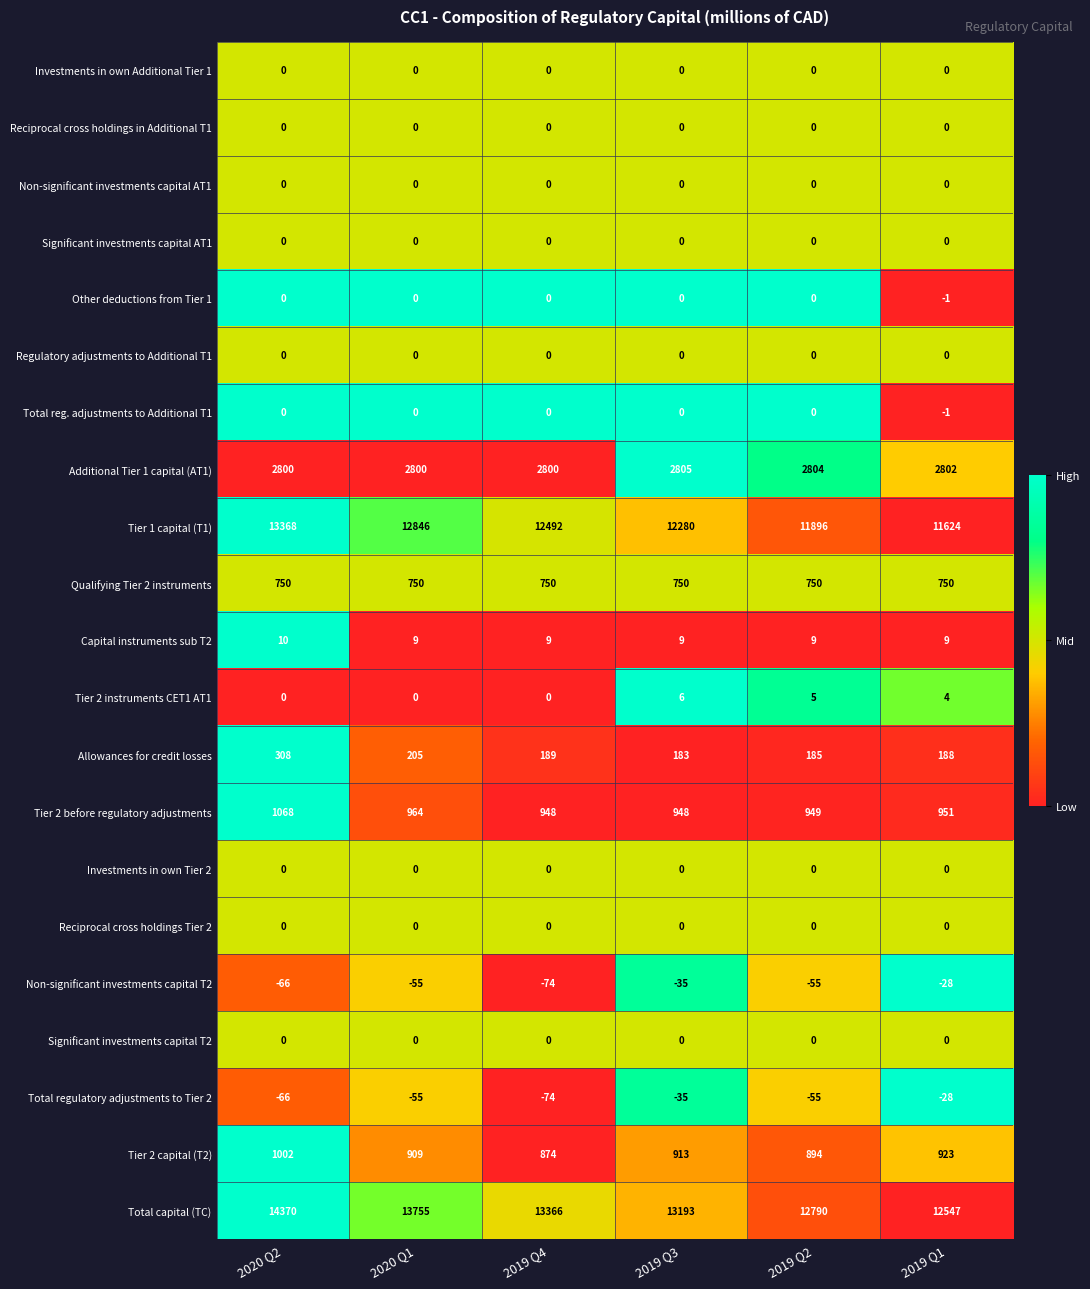

Is it true that Total capital (TC) equals 5922 at 2019 Q3?

False